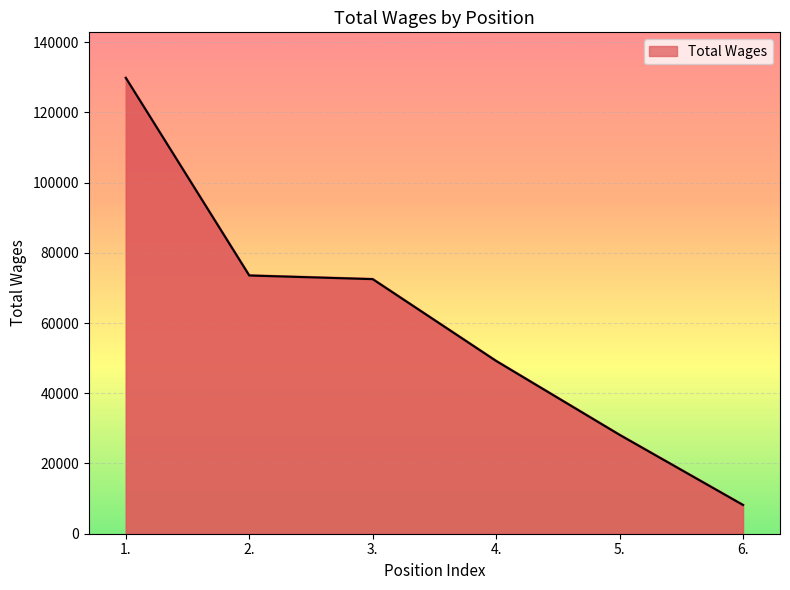

The value at 1. is 212334. True or false?

False